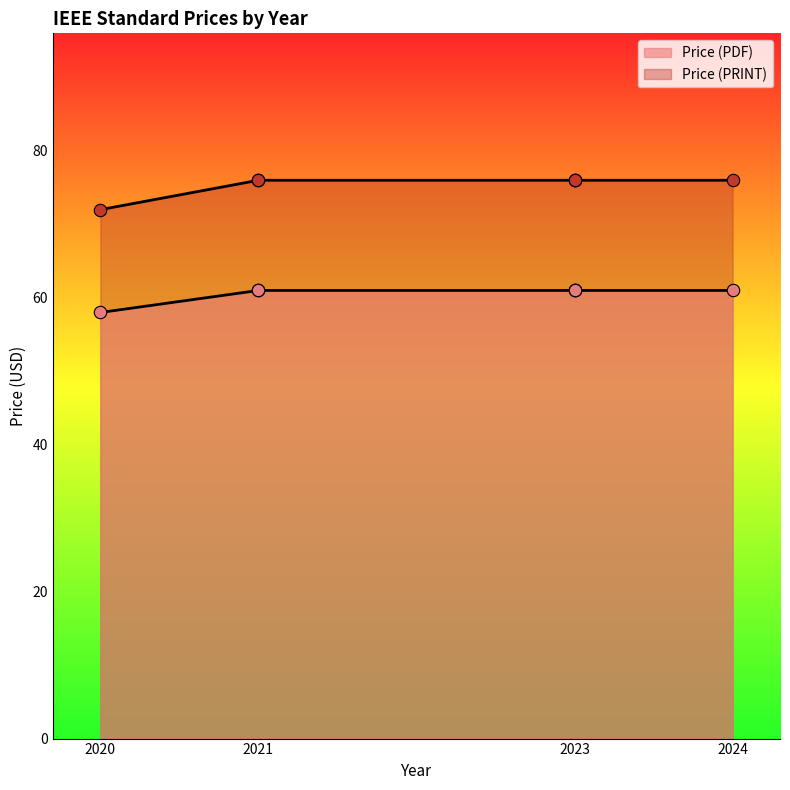

What is the total value across all series at 2023?

137